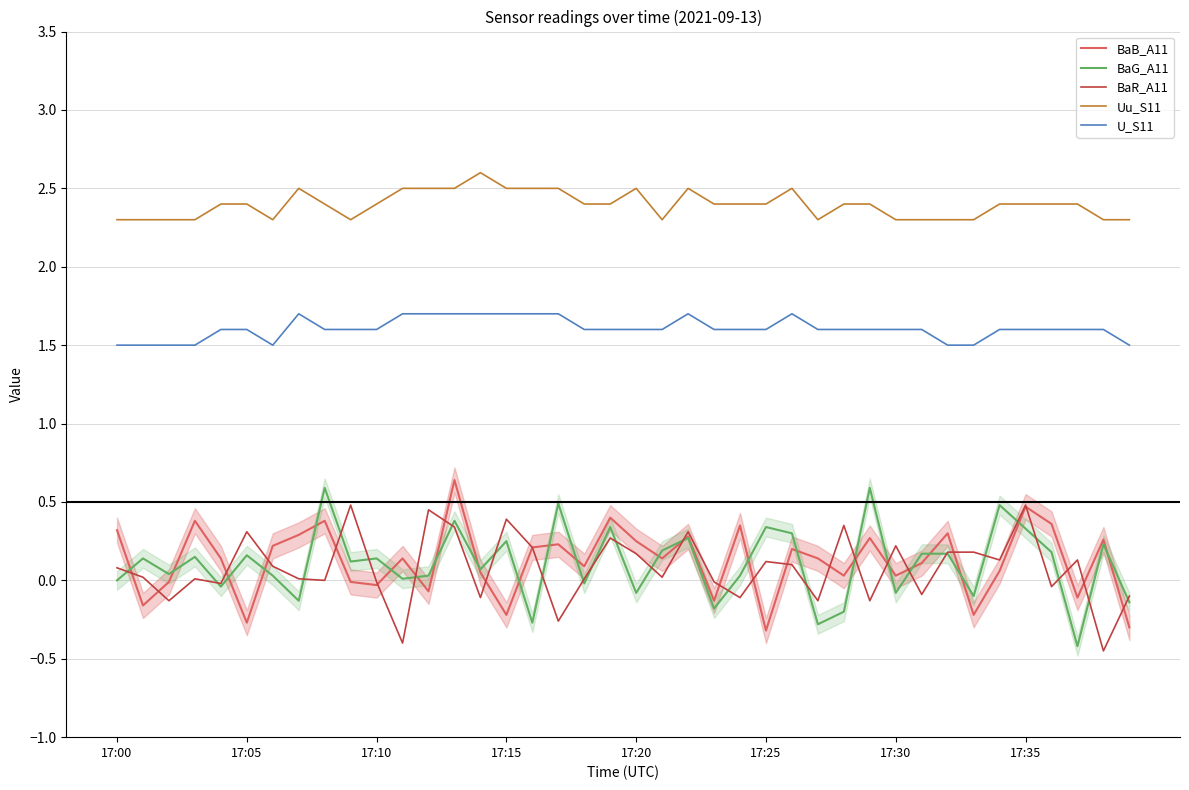

True or false: Uu_S11 and BaG_A11 intersect in this chart.

False